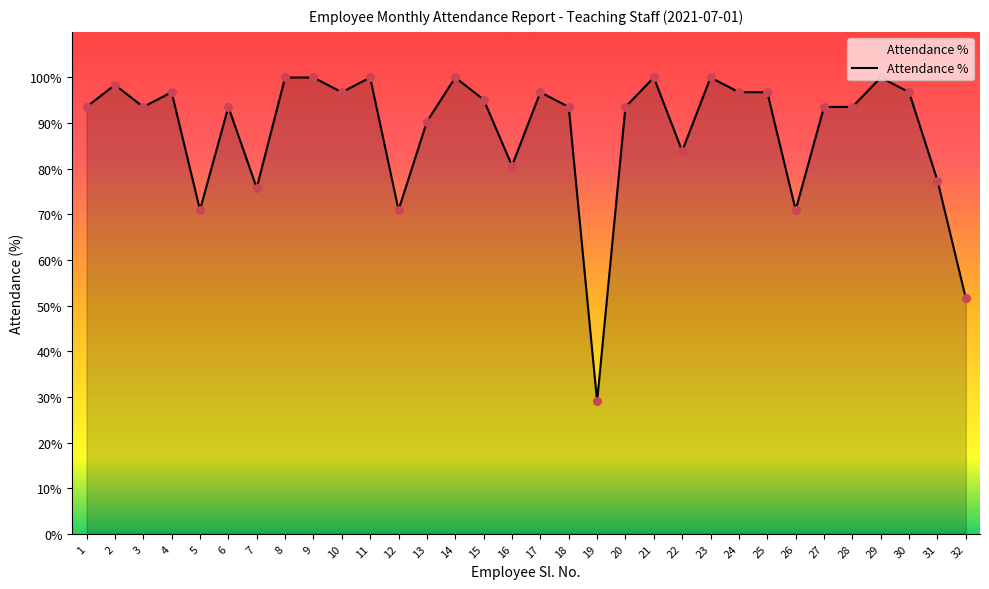

What is the ratio of the value at 16 to the value at 13?

0.9